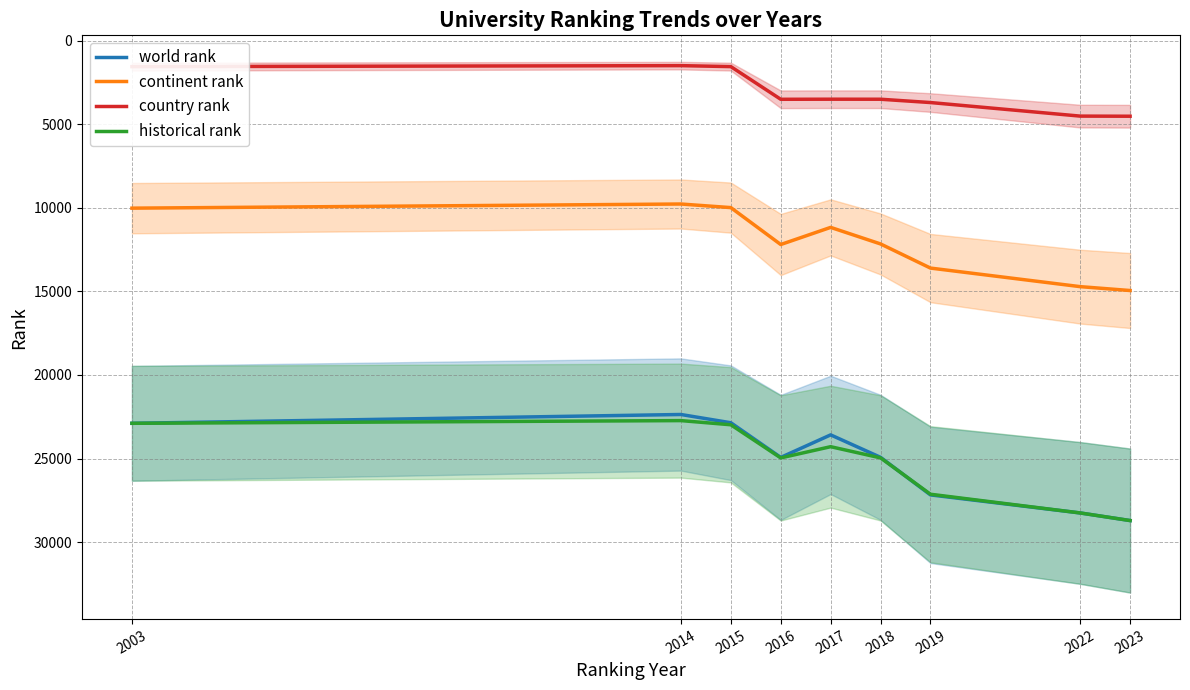

Read the continent rank value at 2018.

12165.0